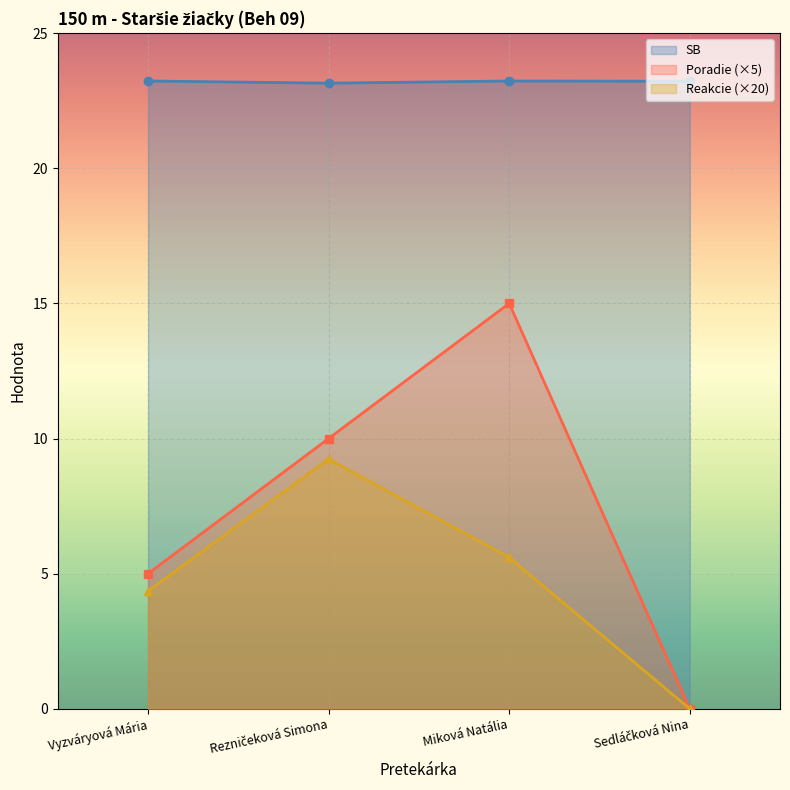

In Reakcie, how many points are higher than both neighbors (excluding endpoints)?

1